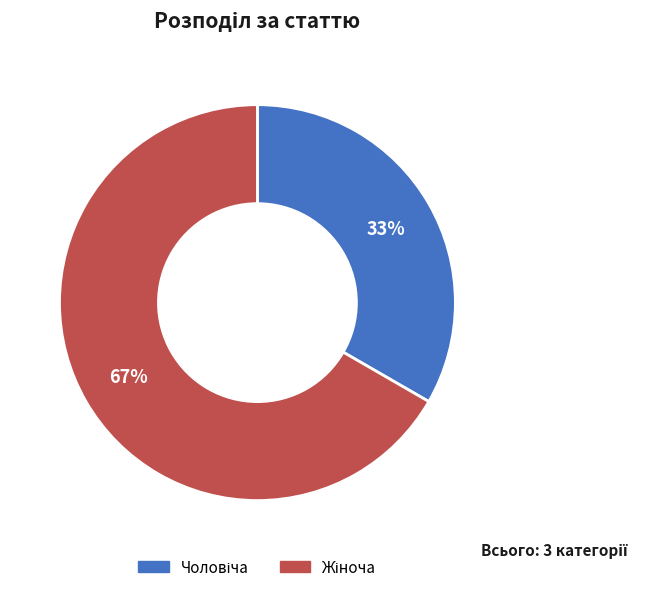

Does any single category account for the majority?

Yes